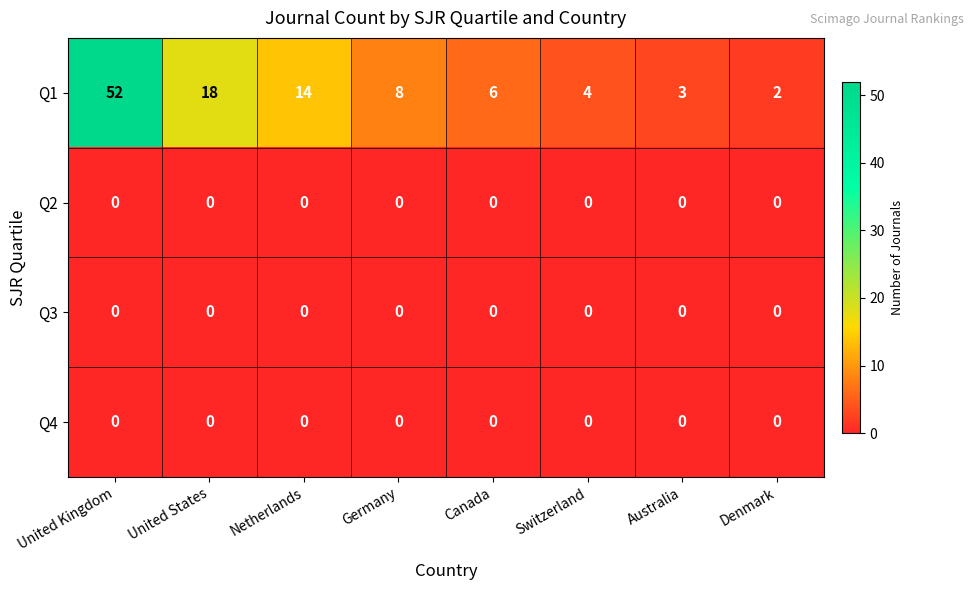

Which series has the largest total across all categories?

Q1